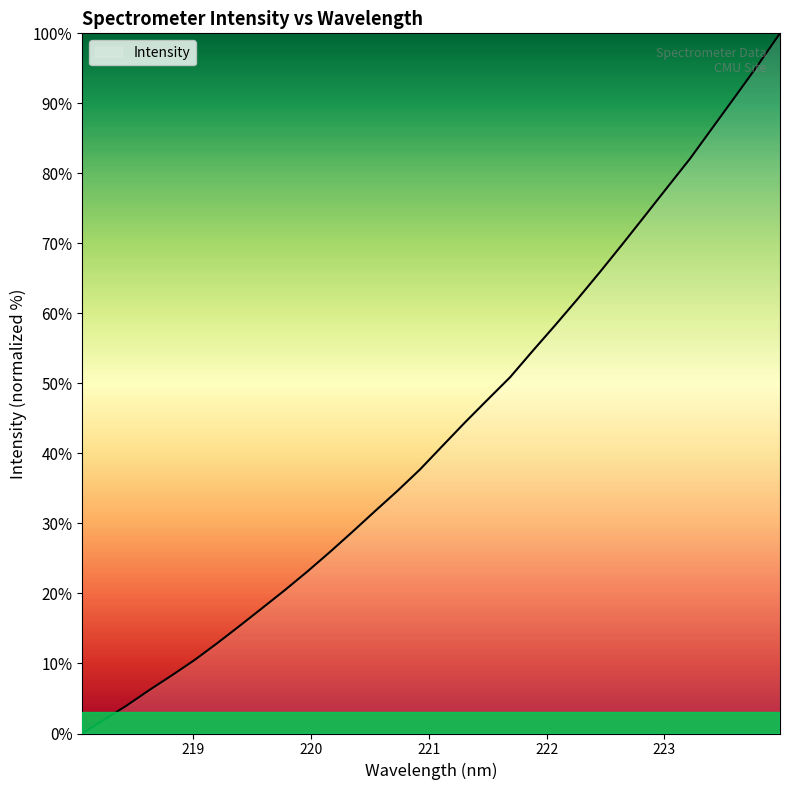

What is the maximum value shown in the chart?

100.0